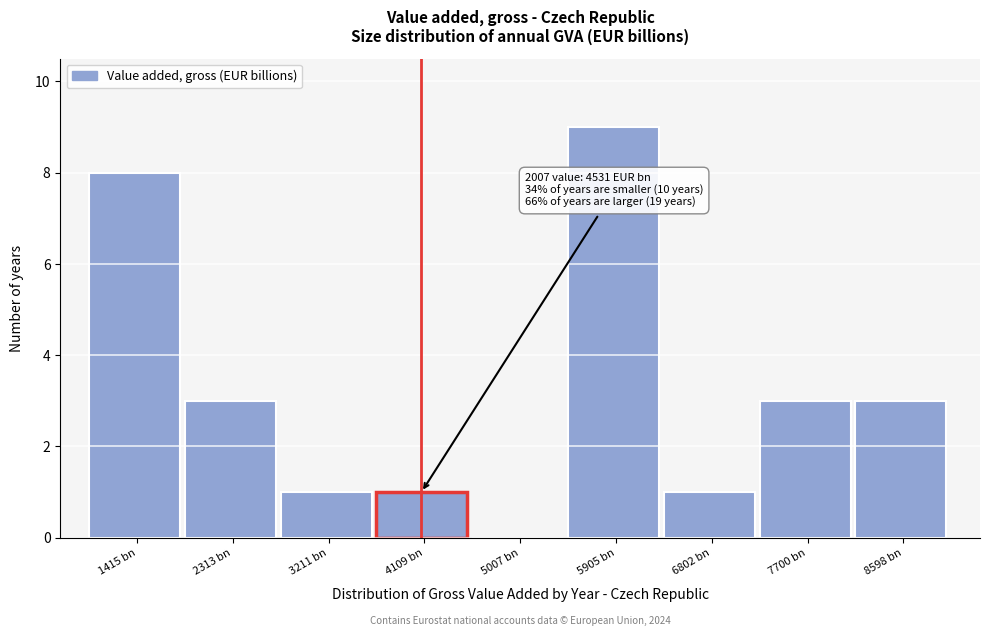

Reading left to right, transcribe all the data shown in this chart.

1415 bn=8	2313 bn=3	3211 bn=1	4109 bn=1	5007 bn=0	5905 bn=9	6802 bn=1	7700 bn=3	8598 bn=3